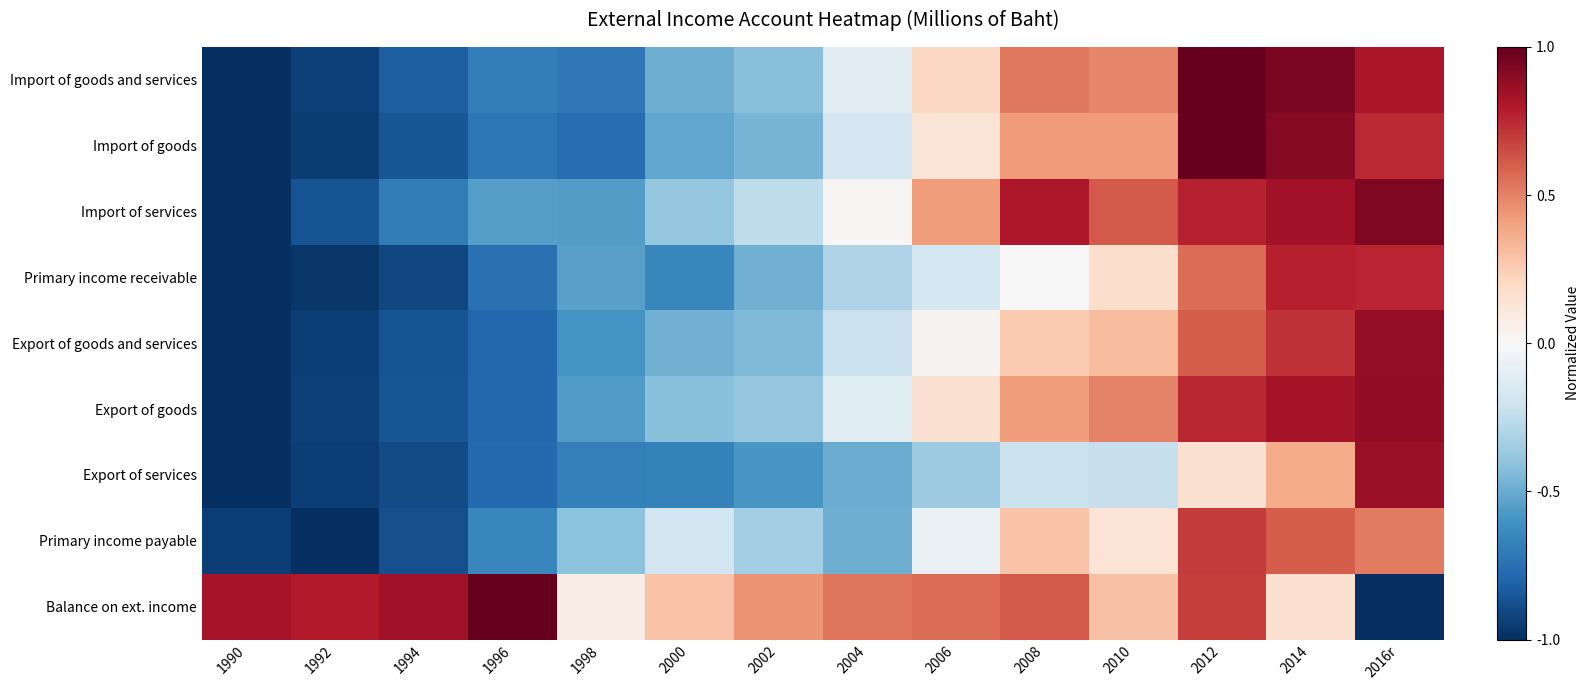

How many categories are shown in the chart?

14